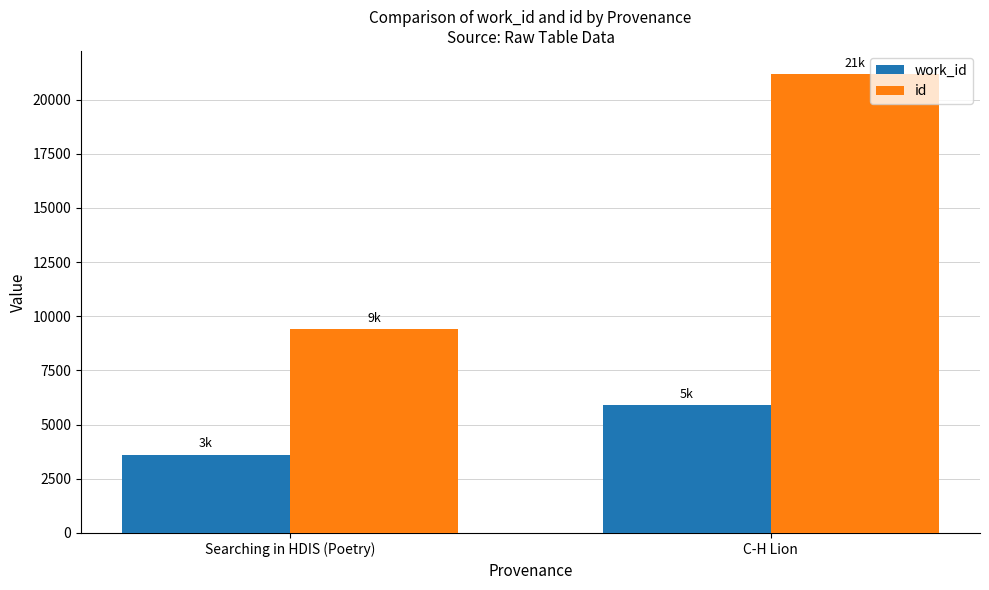

What is the spread (max minus min) of values at C-H Lion?

15279